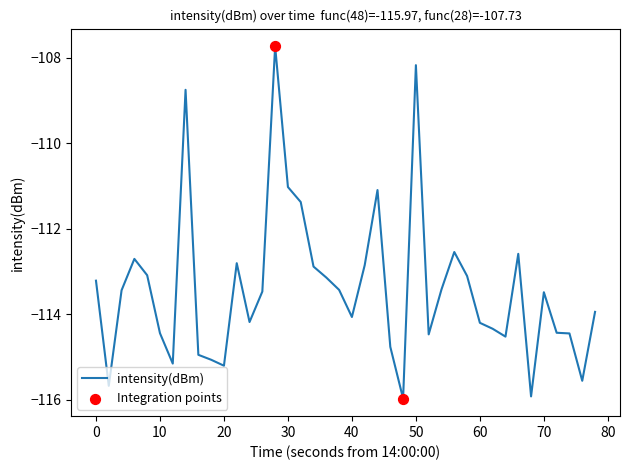

What is the minimum value shown in the chart?

-116.0